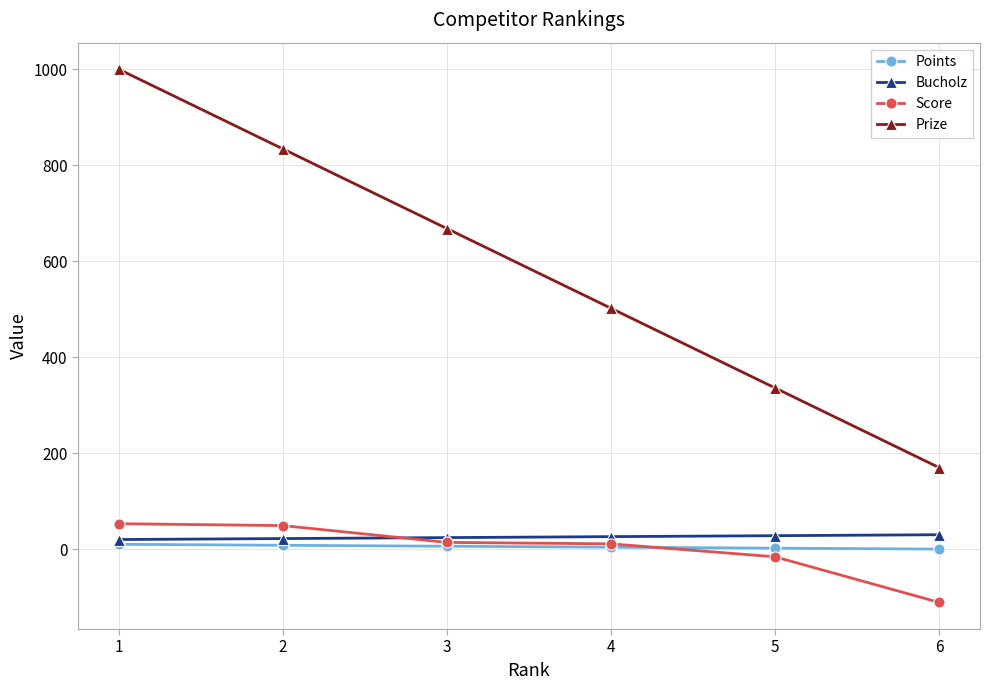

What is the total value across all series at 2?

913